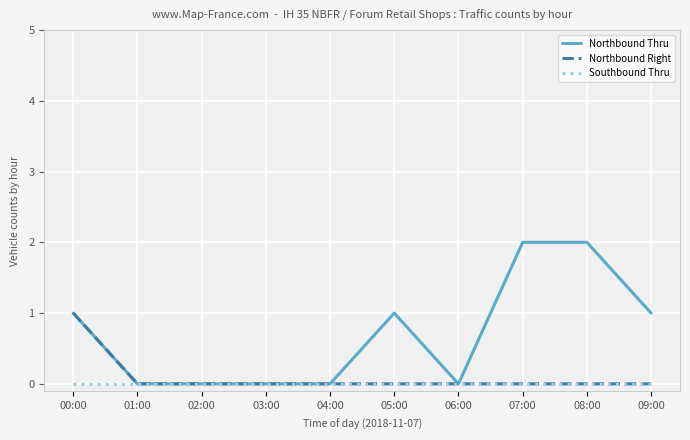

Is the value of Northbound Thru at 05:00 greater than the value of Northbound Right at 08:00?

Yes